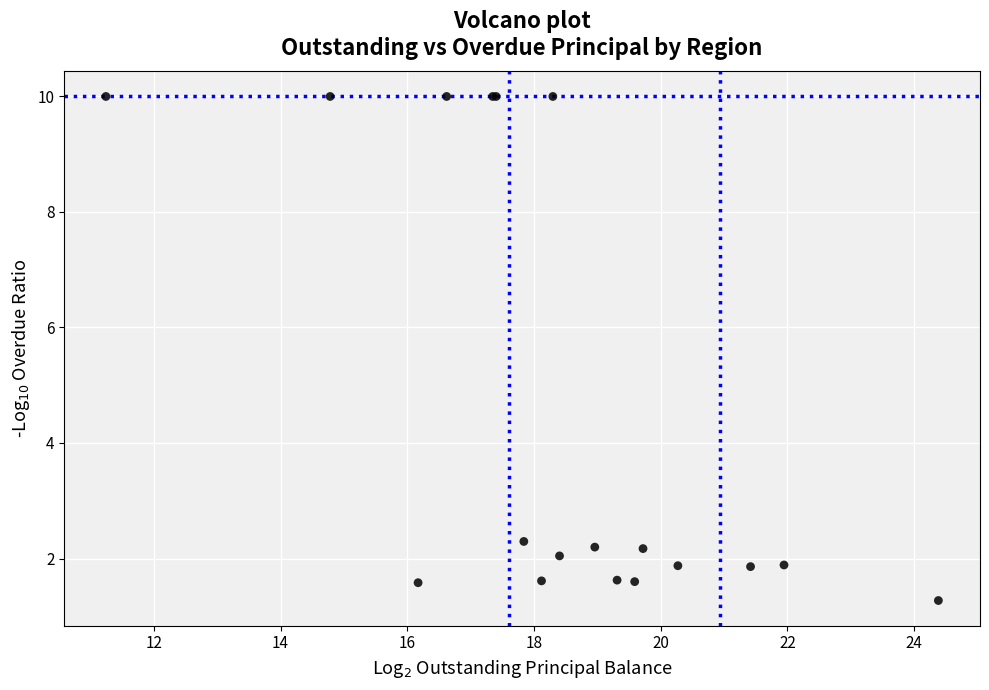

What Y value in the scatter plot is closest to 5?

2.3